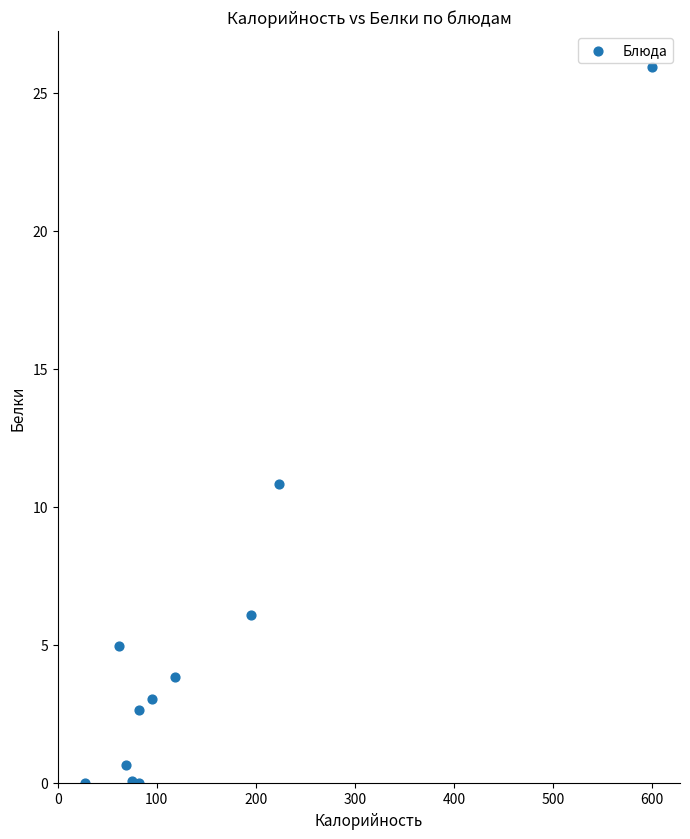

What is the average X value?

147.9